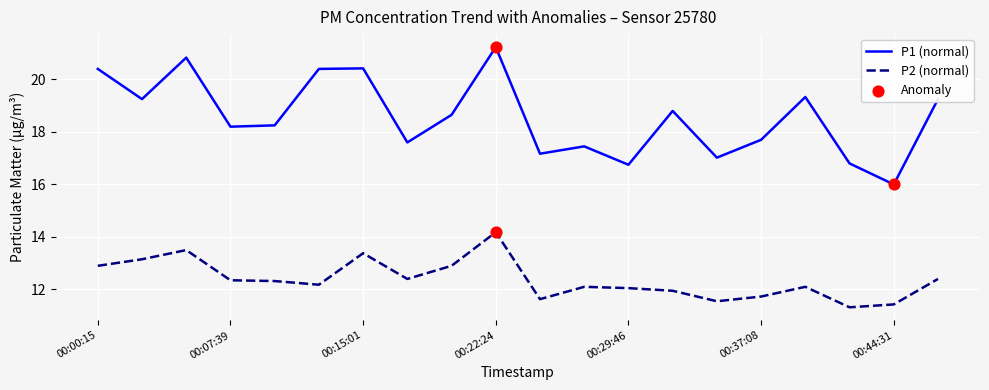

Which series has the largest range (max minus min)?

P1 (normal)